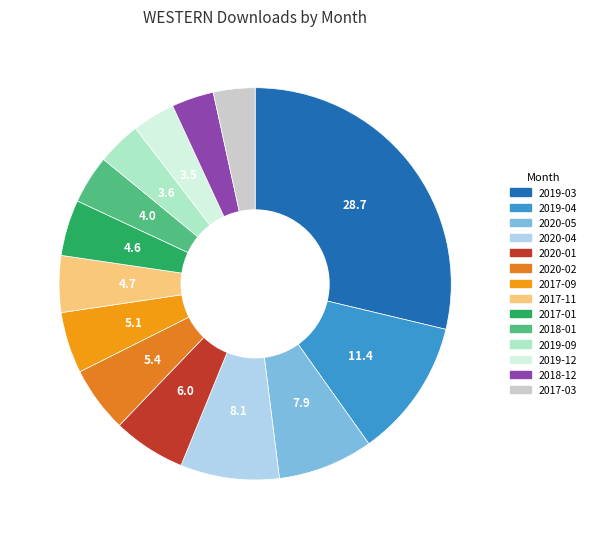

The 2017-11 slice represents 1% of the pie. True or false?

False